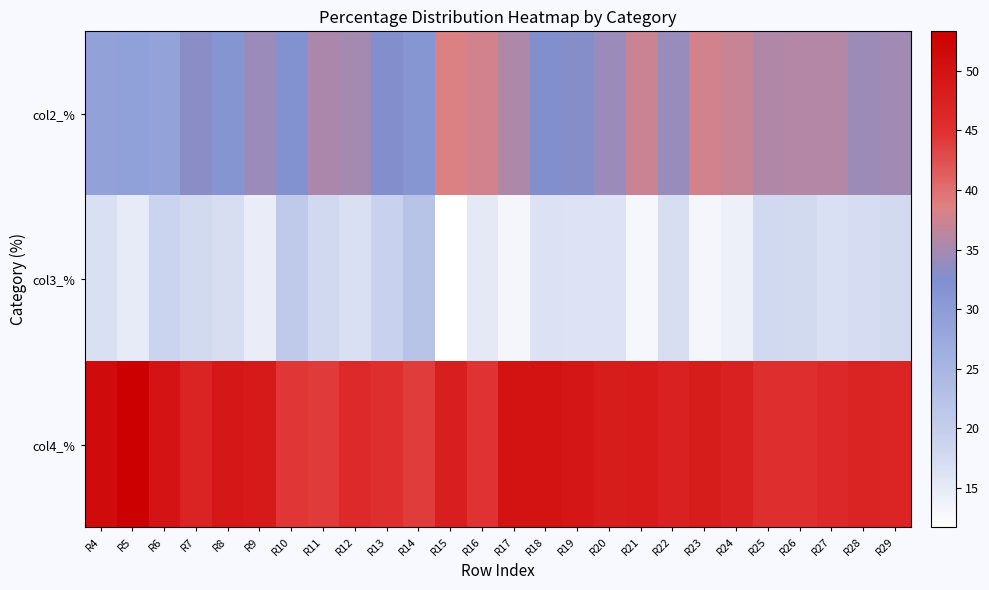

Reading left to right, what are all the values shown in this chart?

col2_%: R4=28.9	R5=29.4	R6=28.7	R7=33.2	R8=31.4	R9=34.2	R10=32.0	R11=35.4	R12=34.8	R13=32.7	R14=31.2	R15=38.4	R16=37.7	R17=35.5	R18=32.6	R19=32.9	R20=34.2	R21=37.3	R22=34.1	R23=37.7	R24=37.1	R25=35.7	R26=35.8	R27=35.8	R28=34.4	R29=34.7
col3_%: R4=16.7	R5=14.9	R6=18.7	R7=17.7	R8=16.9	R9=14.5	R10=20.8	R11=17.8	R12=16.7	R13=19.2	R14=22.1	R15=11.7	R16=15.2	R17=13.0	R18=16.3	R19=16.2	R20=16.2	R21=12.9	R22=17.0	R23=13.0	R24=14.1	R25=17.8	R26=17.6	R27=16.7	R28=17.2	R29=17.6
col4_%: R4=51.2	R5=53.3	R6=49.6	R7=47.1	R8=49.2	R9=48.7	R10=44.4	R11=44.1	R12=46.0	R13=45.2	R14=43.9	R15=48.0	R16=44.7	R17=50.0	R18=49.9	R19=49.3	R20=48.4	R21=48.5	R22=47.3	R23=48.3	R24=47.3	R25=45.3	R26=45.3	R27=46.3	R28=47.0	R29=46.7